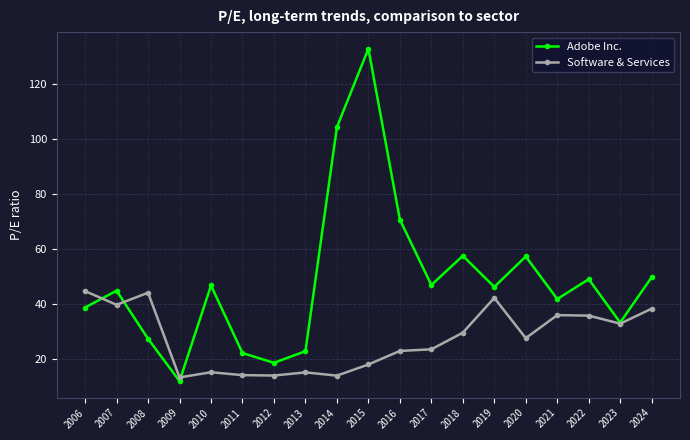

What is the difference between the maximum and minimum values in the Software & Services series?

31.4